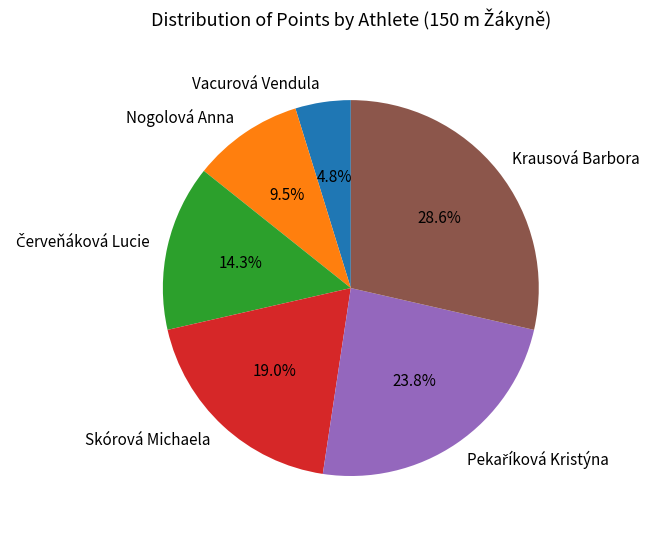

What is the largest slice in the pie chart?

Krausová Barbora